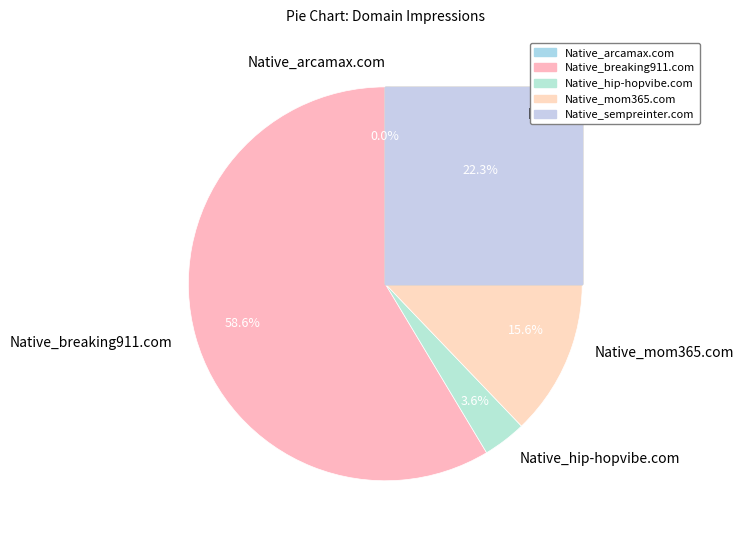

Which has a higher value, Native_arcamax.com or Native_breaking911.com?

Native_breaking911.com